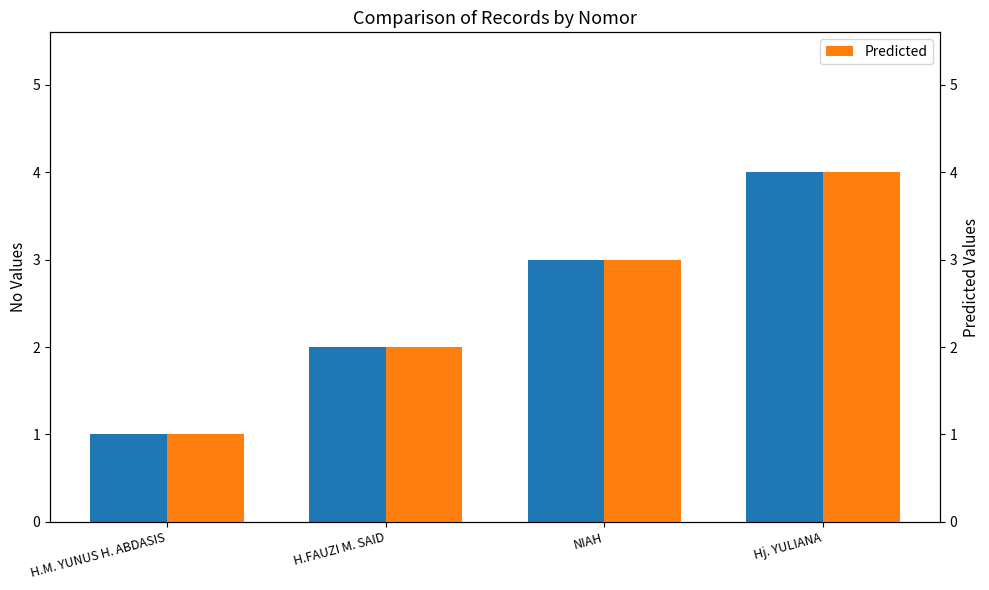

List the labels in order of no value, smallest first.

H.M. YUNUS H. ABDASIS, H.FAUZI M. SAID, NIAH, Hj. YULIANA